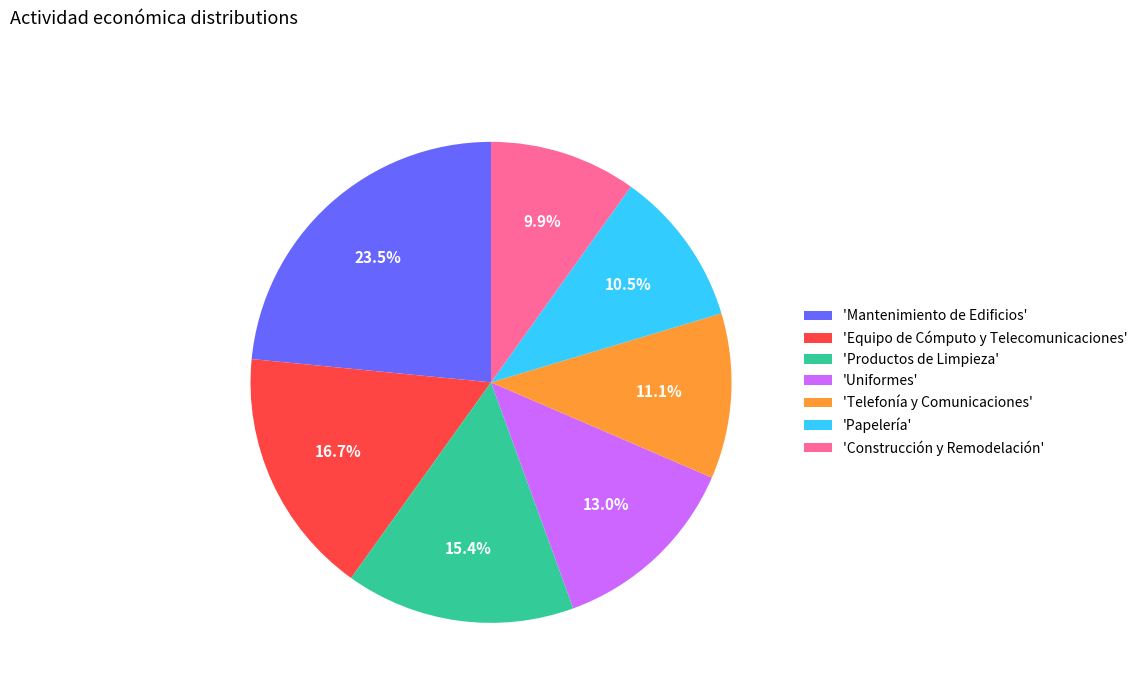

Rank the categories by value from lowest to highest.

'Construcción y Remodelación', 'Papelería', 'Telefonía y Comunicaciones', 'Uniformes', 'Productos de Limpieza', 'Equipo de Cómputo y Telecomunicaciones', 'Mantenimiento de Edificios'